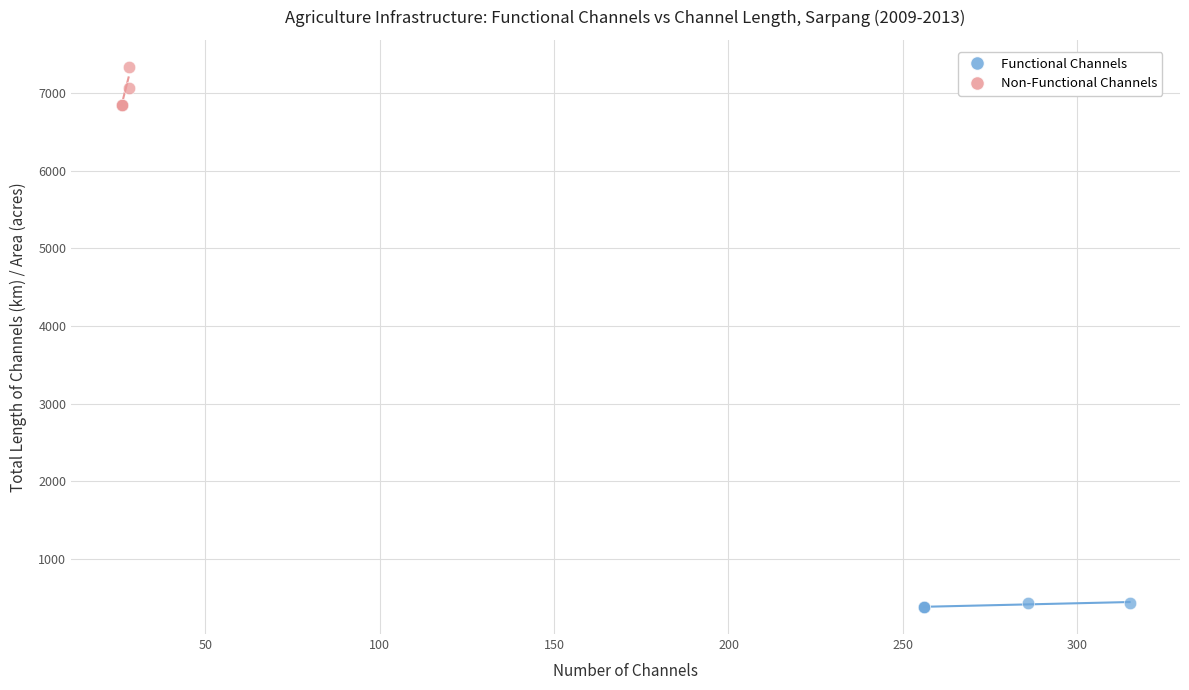

Which series reaches the minimum Y coordinate?

Functional Channels